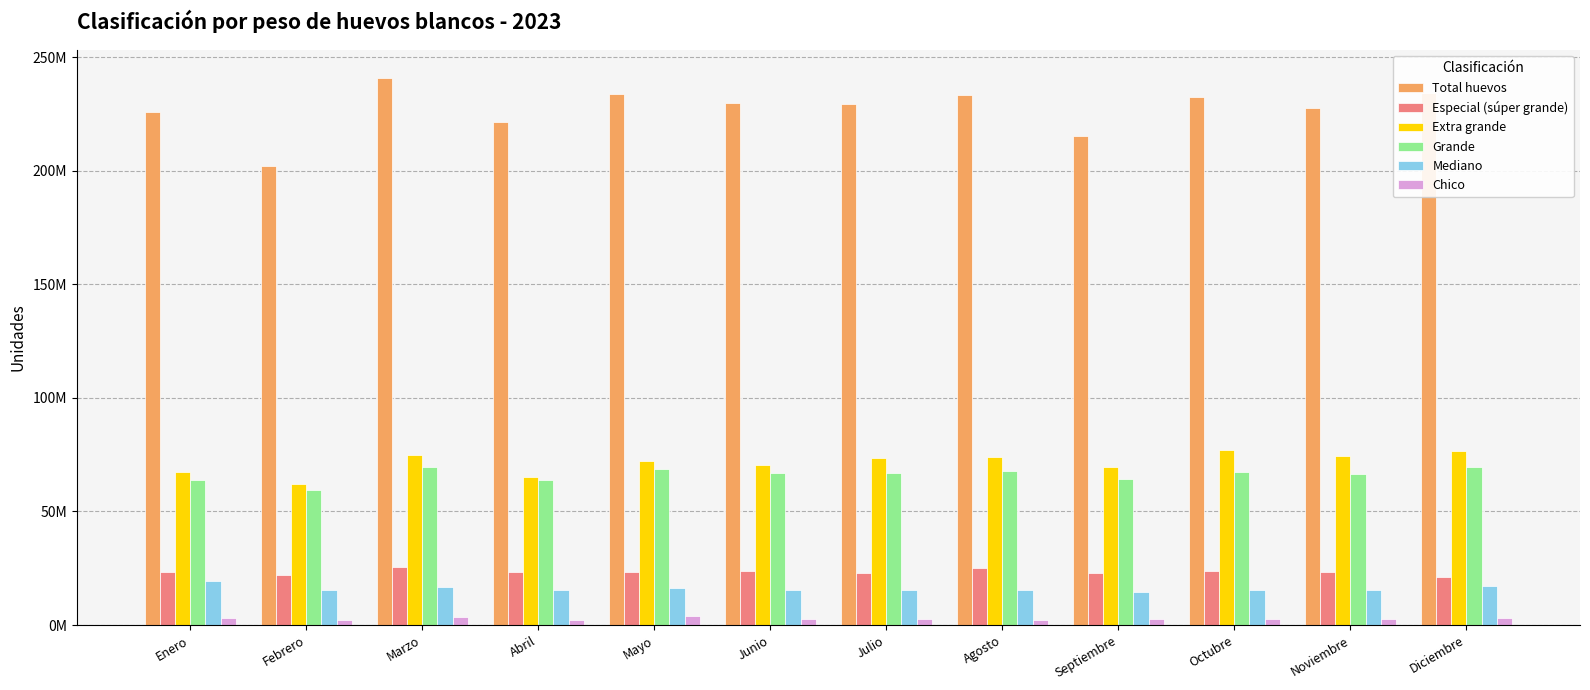

List the labels in order of Mediano value, smallest first.

Septiembre, Julio, Agosto, Octubre, Abril, Febrero, Junio, Noviembre, Mayo, Marzo, Diciembre, Enero